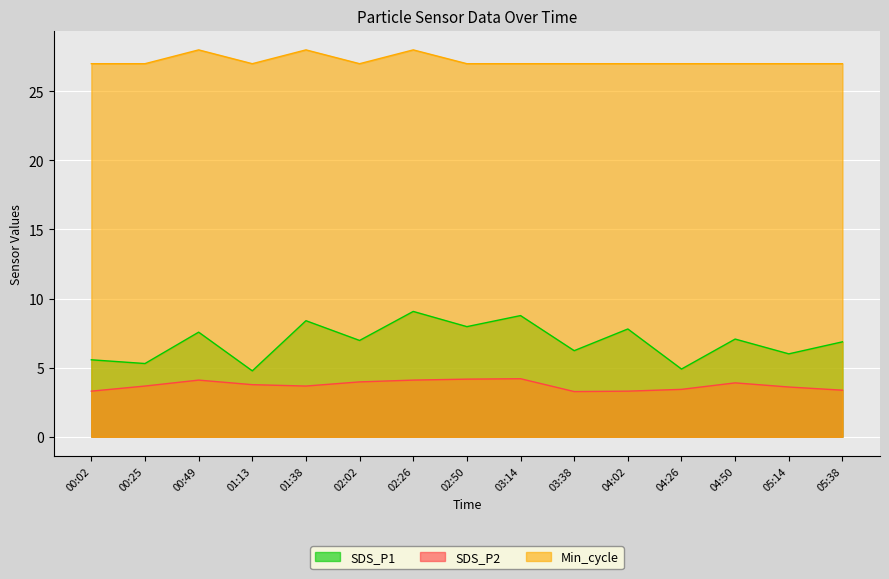

How many lines are shown in the chart?

3